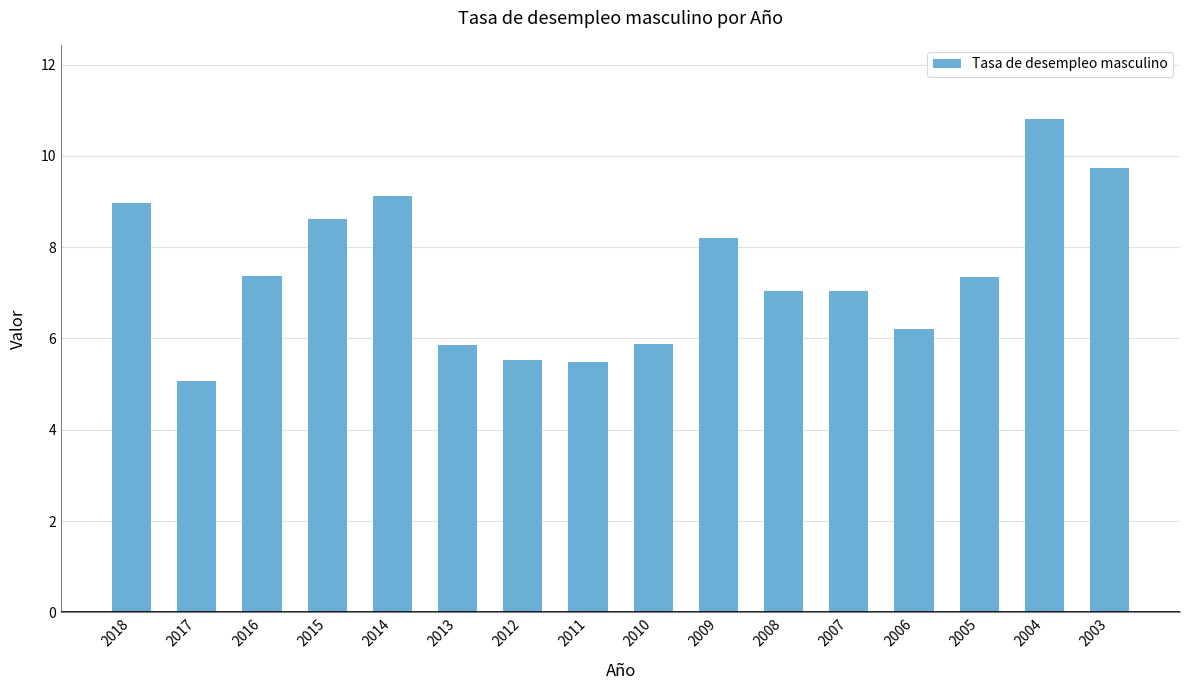

How many data points does each series have?

16